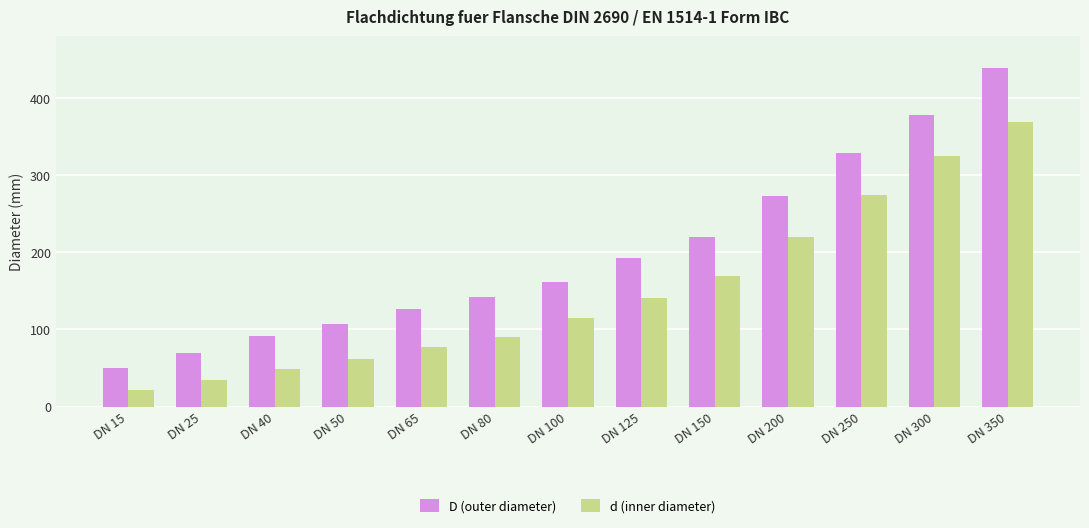

What is the sum of all d (inner diameter) values?

1946